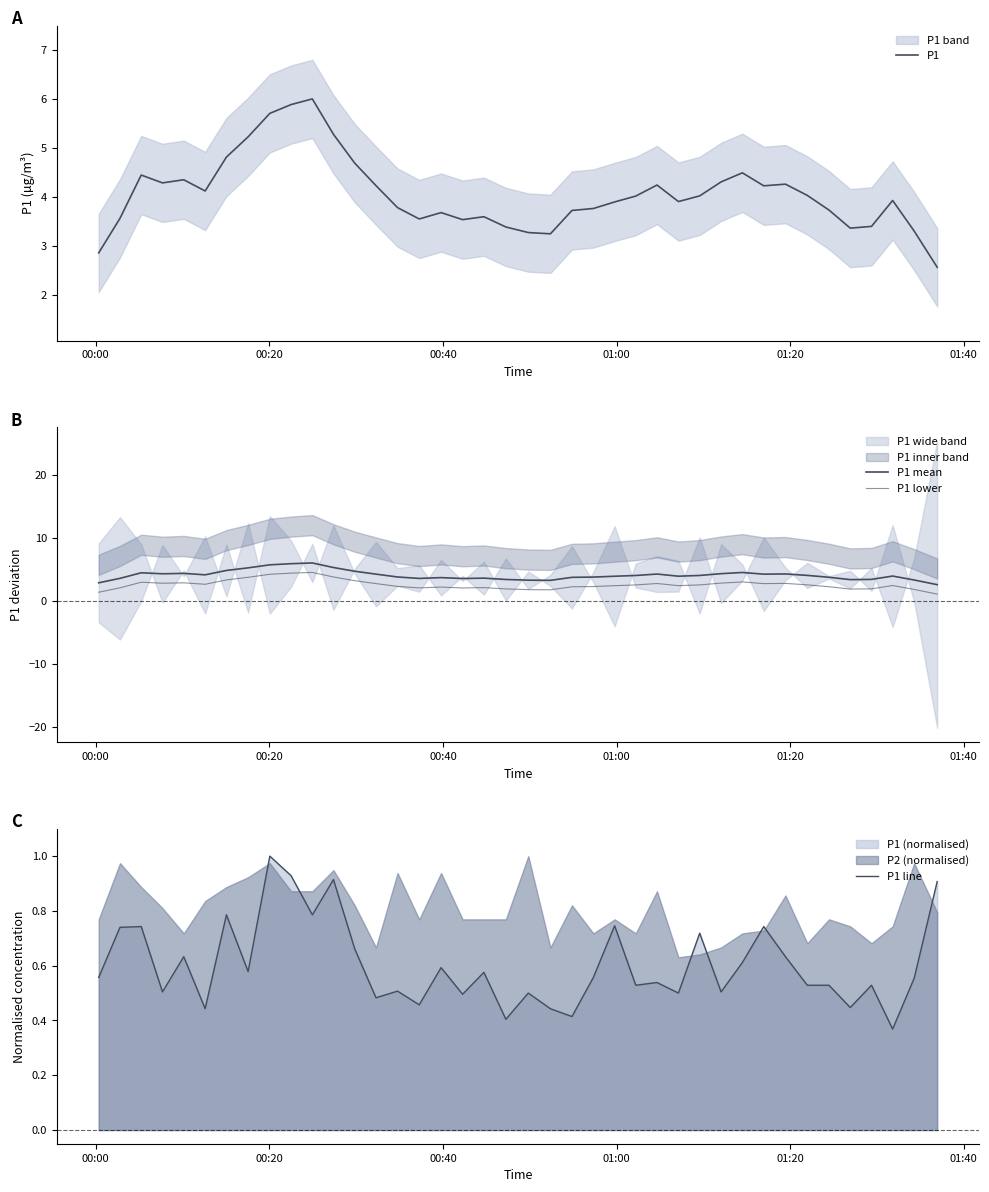

How many interior local peaks does the P1 line series have?

14